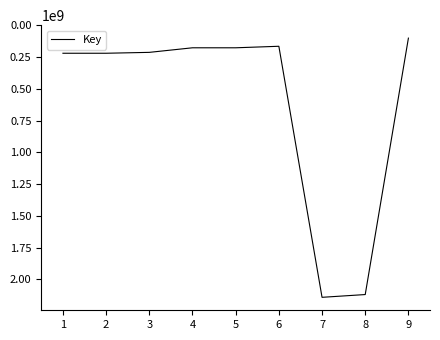

What is the change in value from 6 to 8?

+1955375776